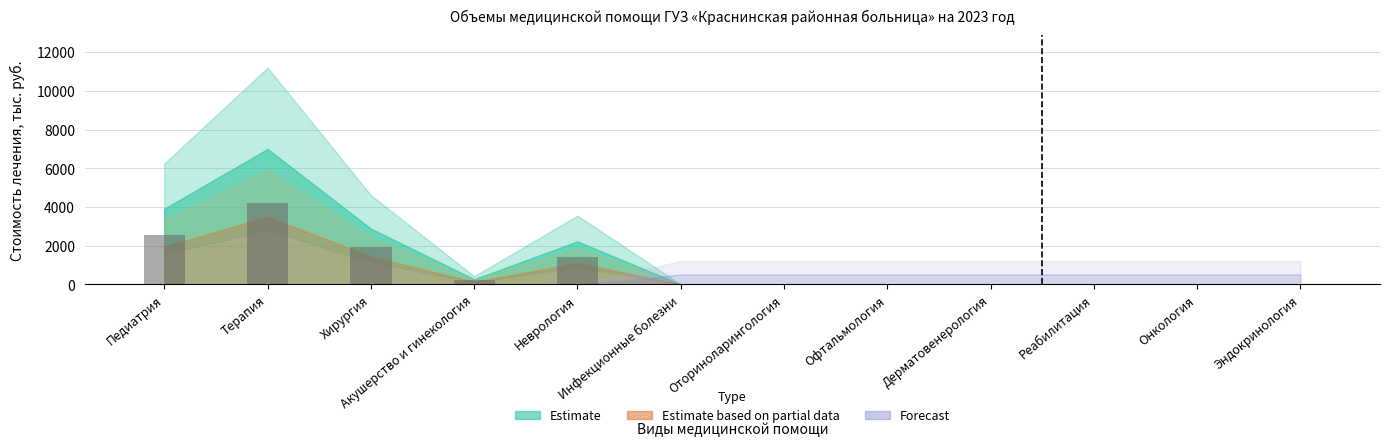

Are the bars horizontal?

No